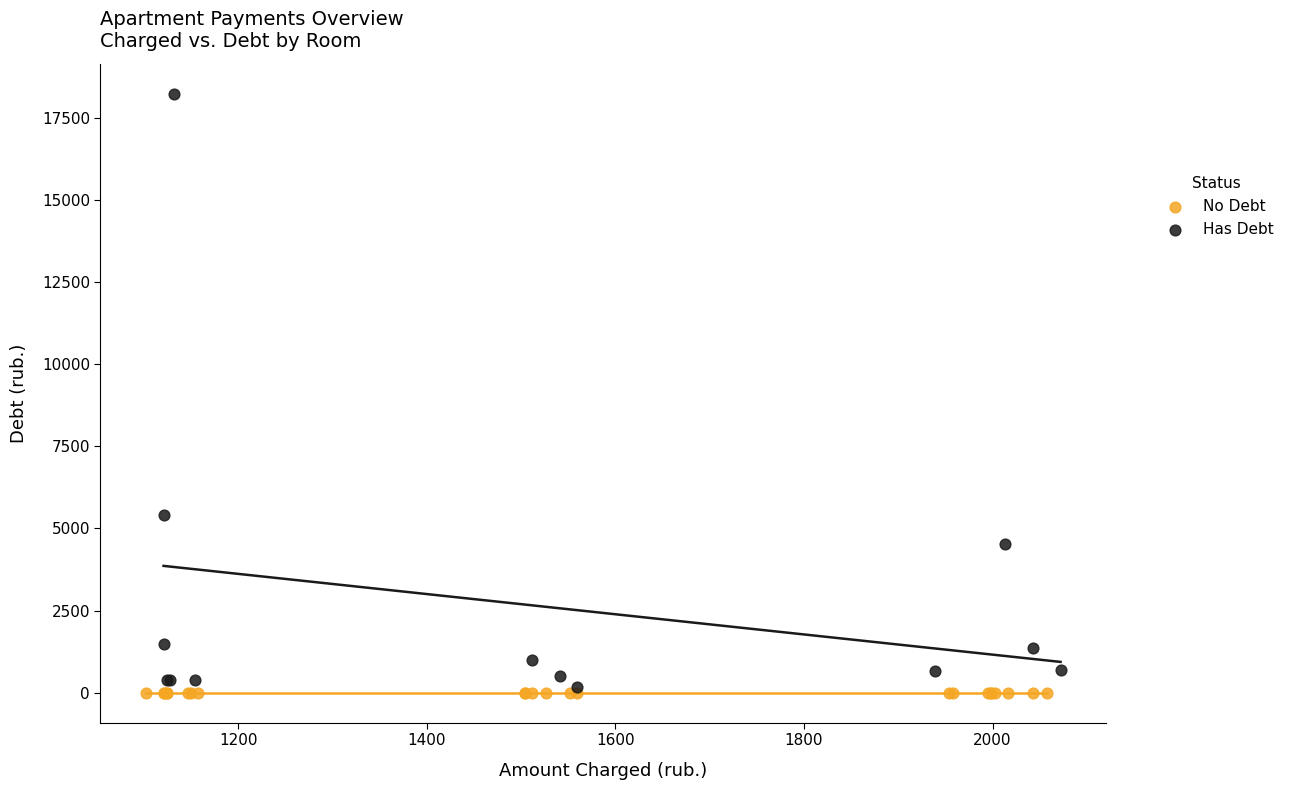

Which series reaches the maximum Y coordinate?

Has Debt